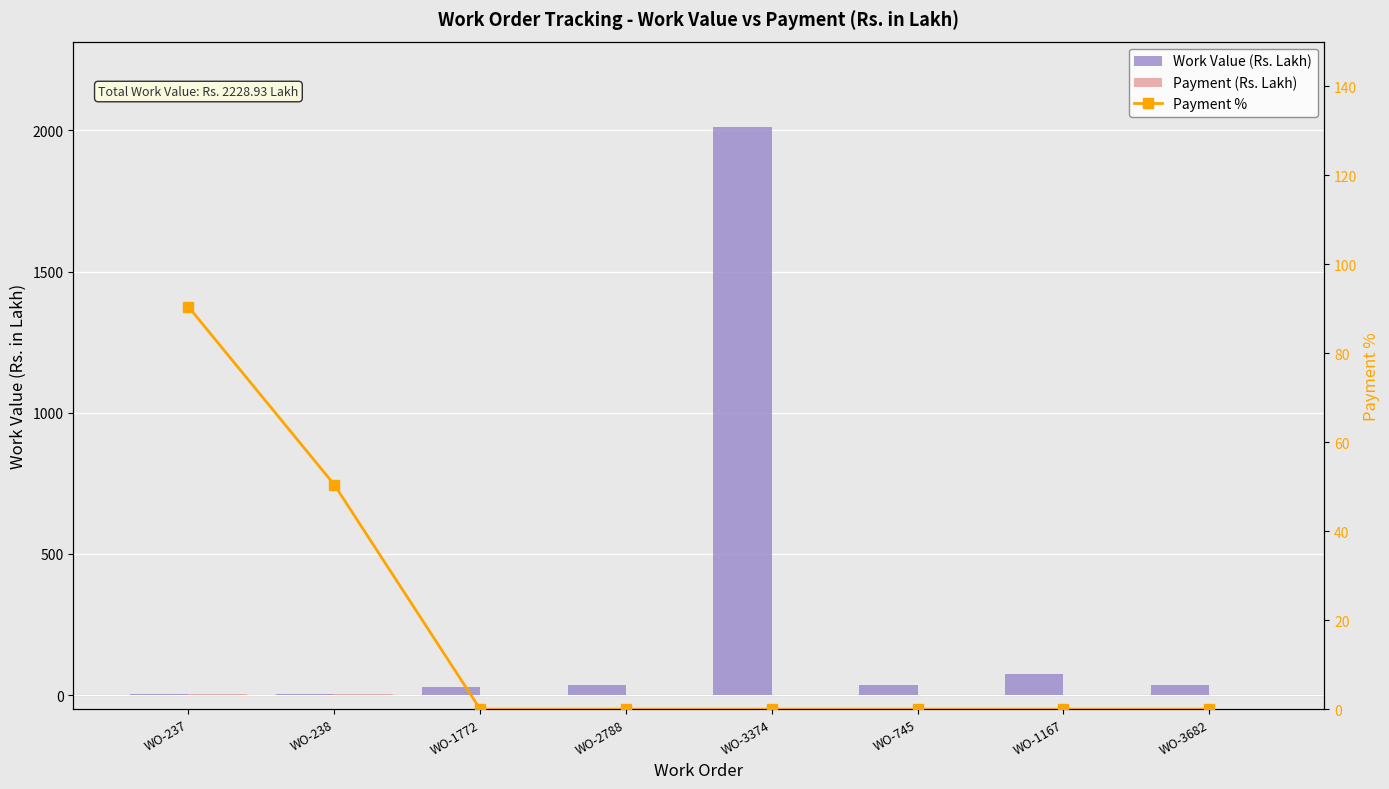

At which category does the chart reach its peak across all series?

WO-3374